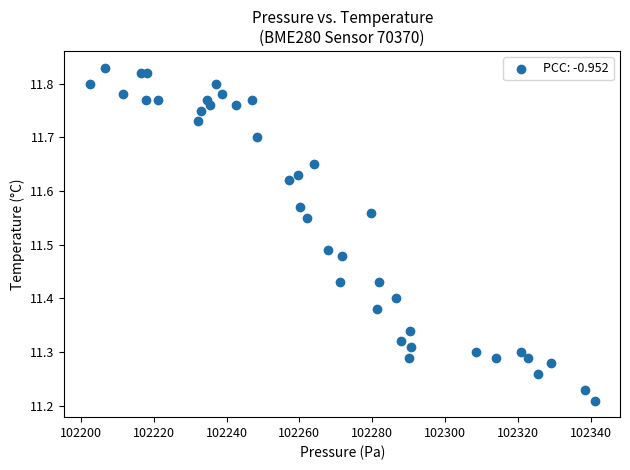

What is the range of X values (max minus min)?

138.7